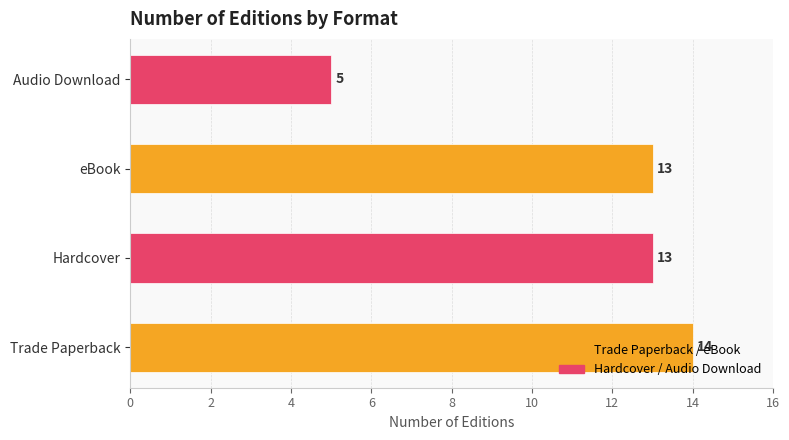

How many values are between 13 and 14?

3